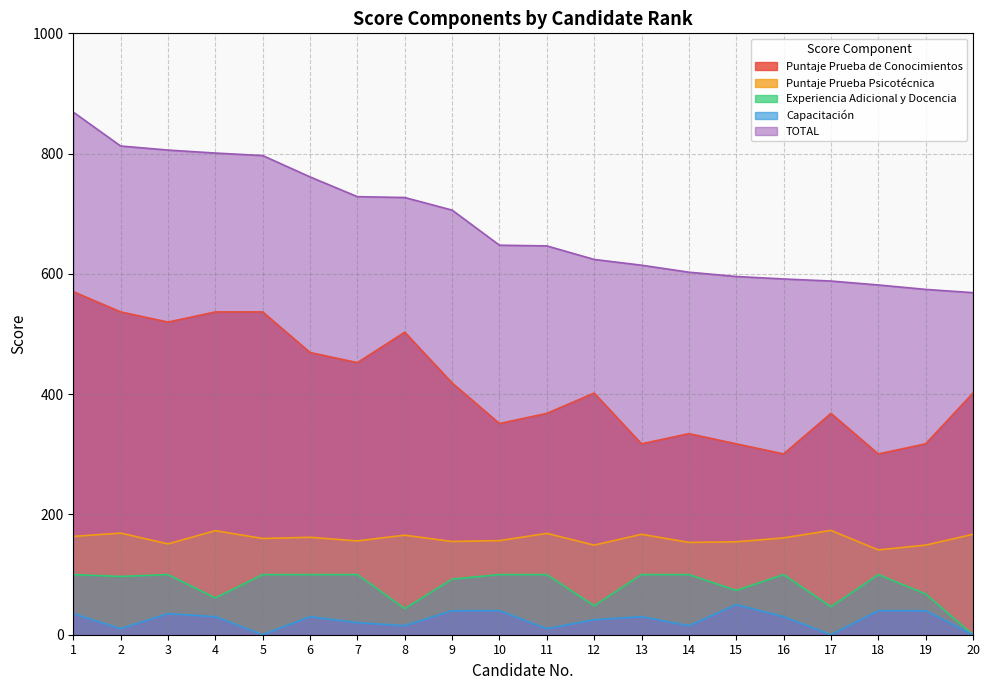

How many values in the Puntaje Prueba Psicotécnica series are below 161?

10